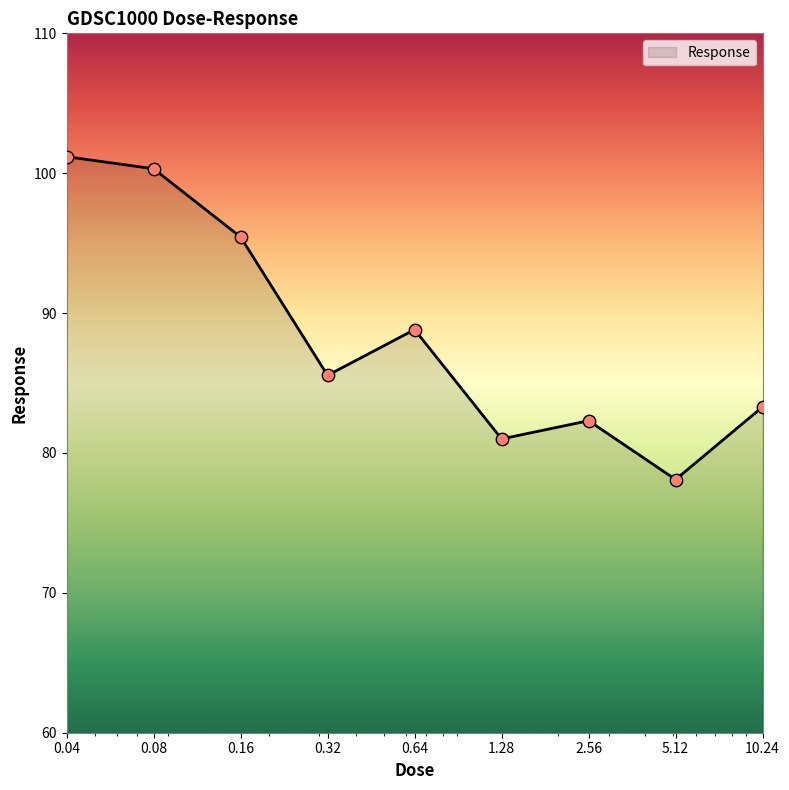

What is the difference between the maximum and minimum values?

23.1